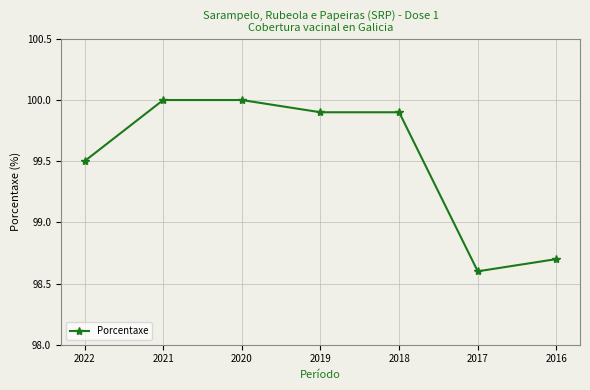

True or false: the data has more than 2 interior local peaks.

False